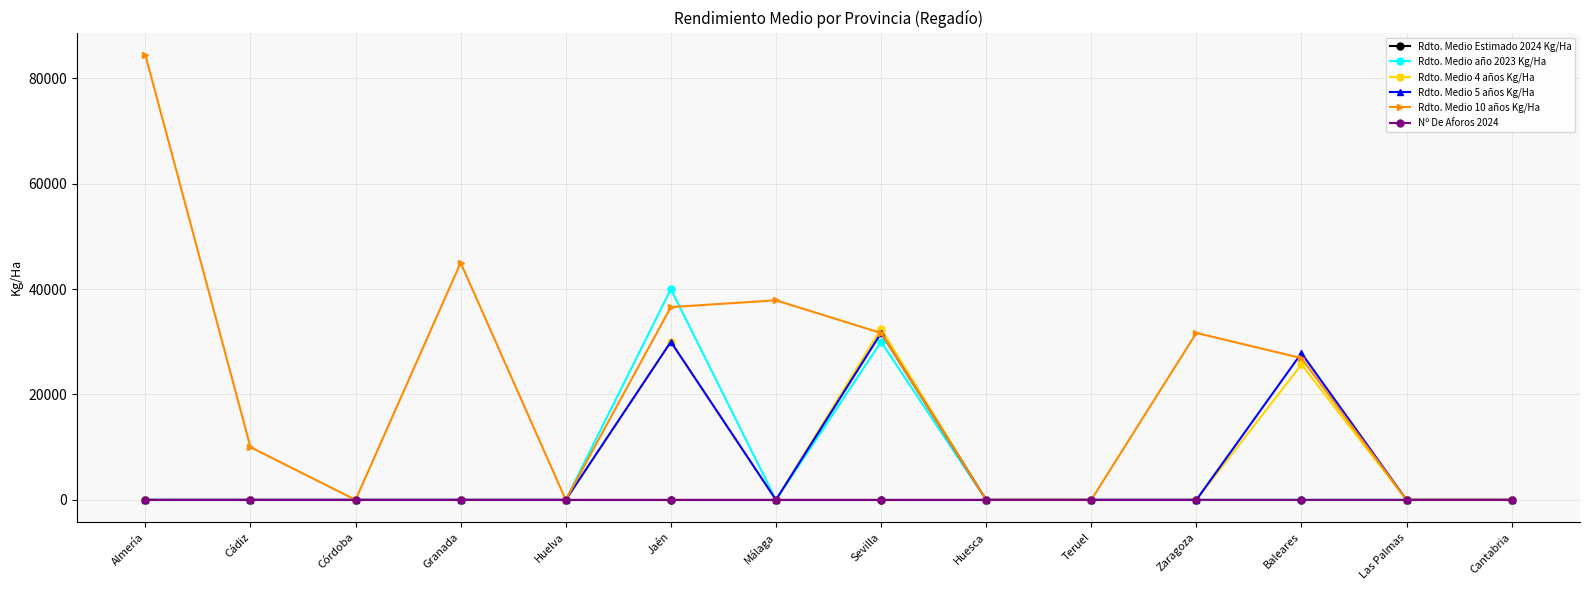

Which series changed the most between Almería and Huelva?

Rdto. Medio 10 años Kg/Ha